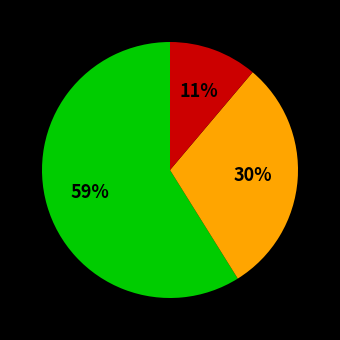

Is there any slice that represents more than half of the pie?

Yes